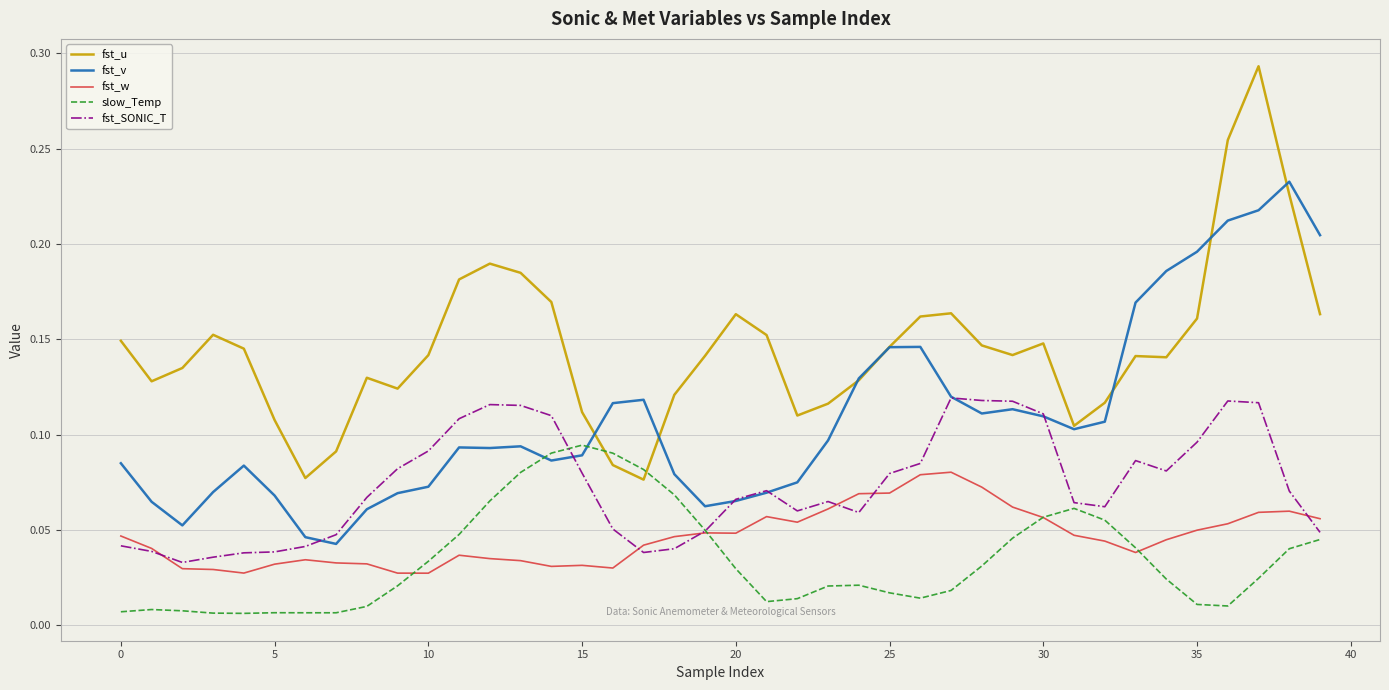

Count the fst_w values in the range 0 to 1.

40